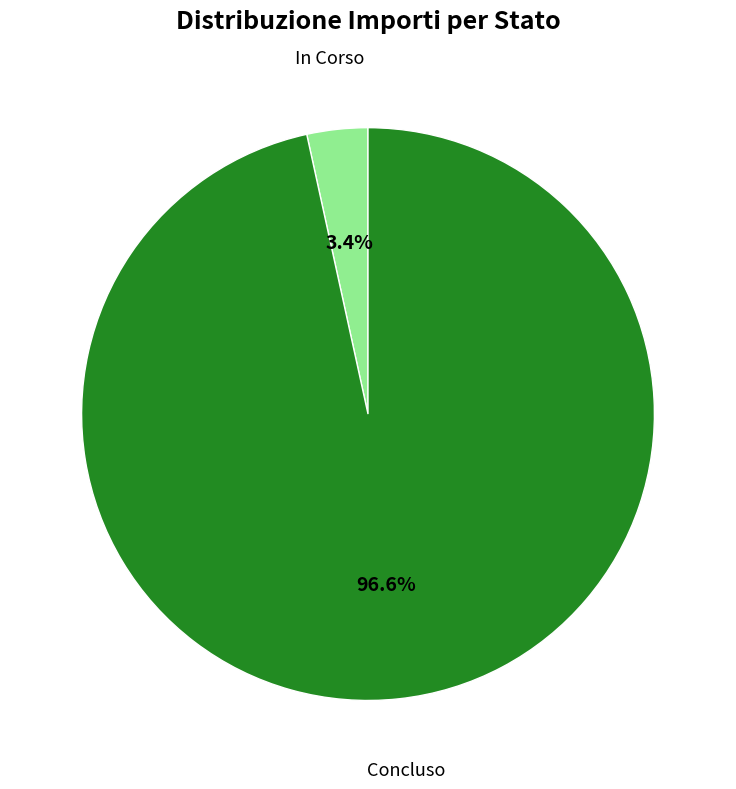

Rank the categories by value from highest to lowest.

Concluso, In Corso